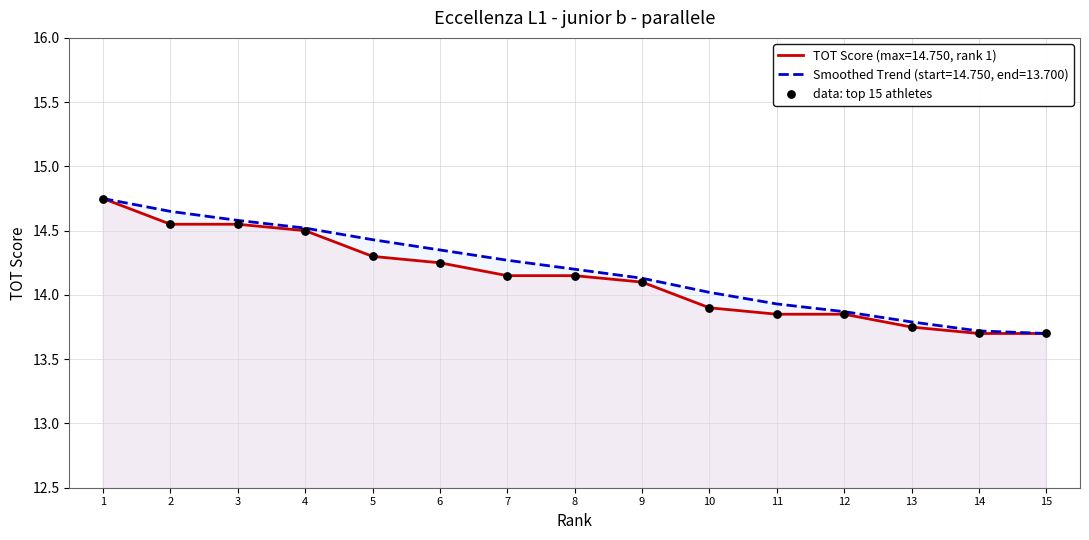

Which has a higher value, 2 or 8?

2